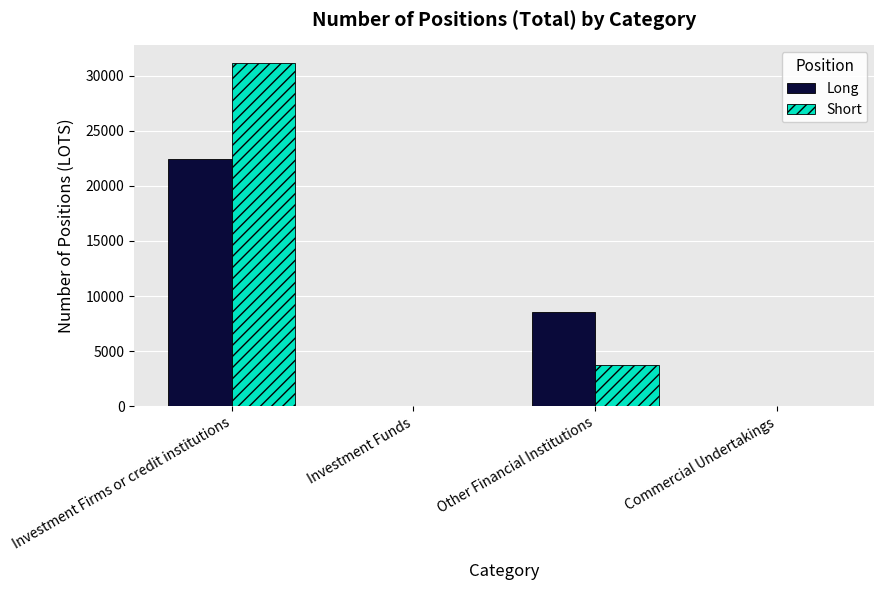

Reading left to right, what are all the values shown in this chart?

Long: Investment Firms or credit institutions=22471.5	Investment Funds=0.0	Other Financial Institutions=8535.7	Commercial Undertakings=0.0
Short: Investment Firms or credit institutions=31201.5	Investment Funds=0.0	Other Financial Institutions=3715.0	Commercial Undertakings=0.0